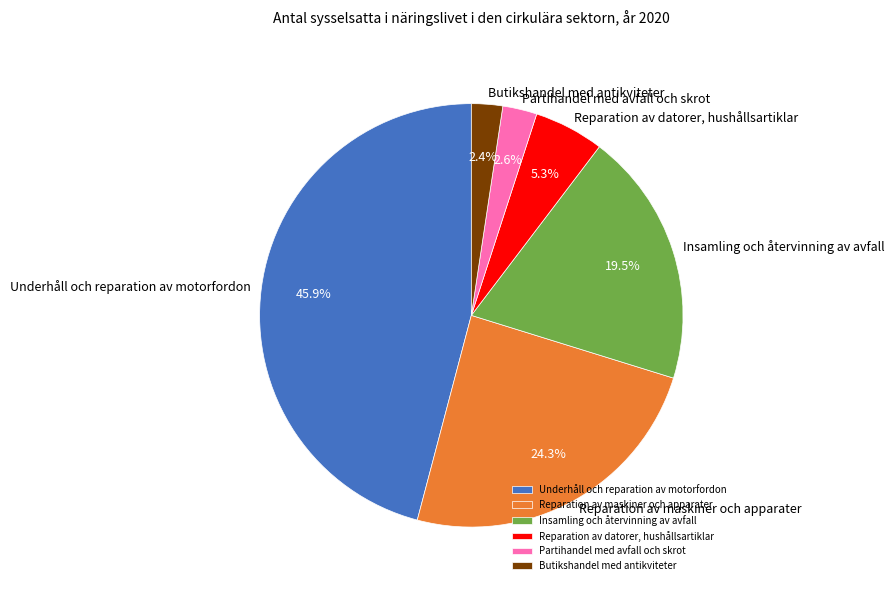

Count the number of slices in the pie.

6